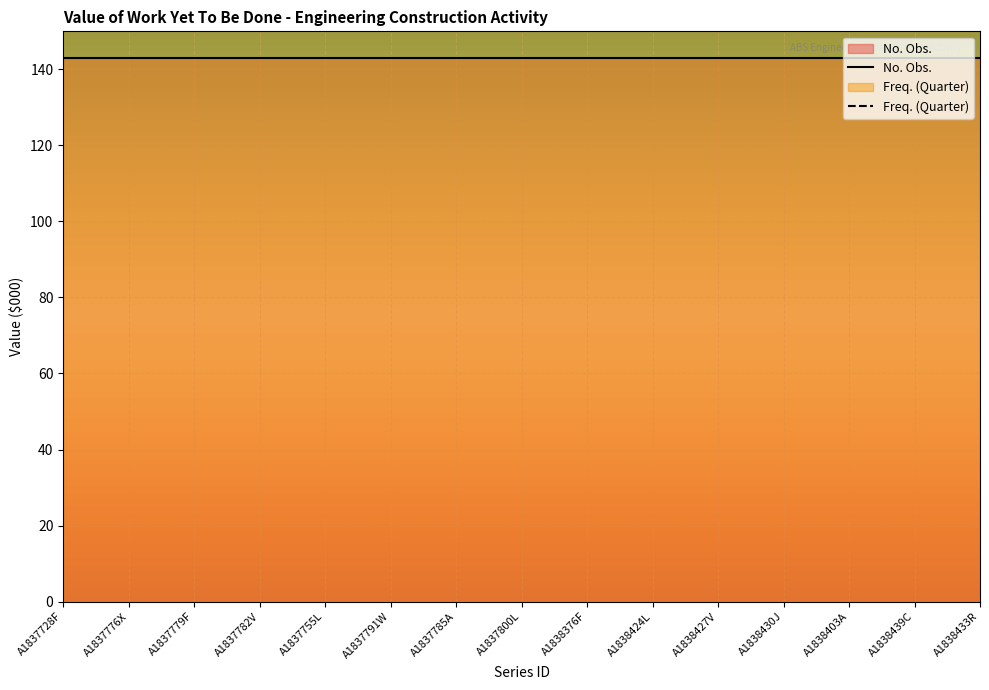

True or false: Freq. (Quarter) and No. Obs. cross at least once.

False